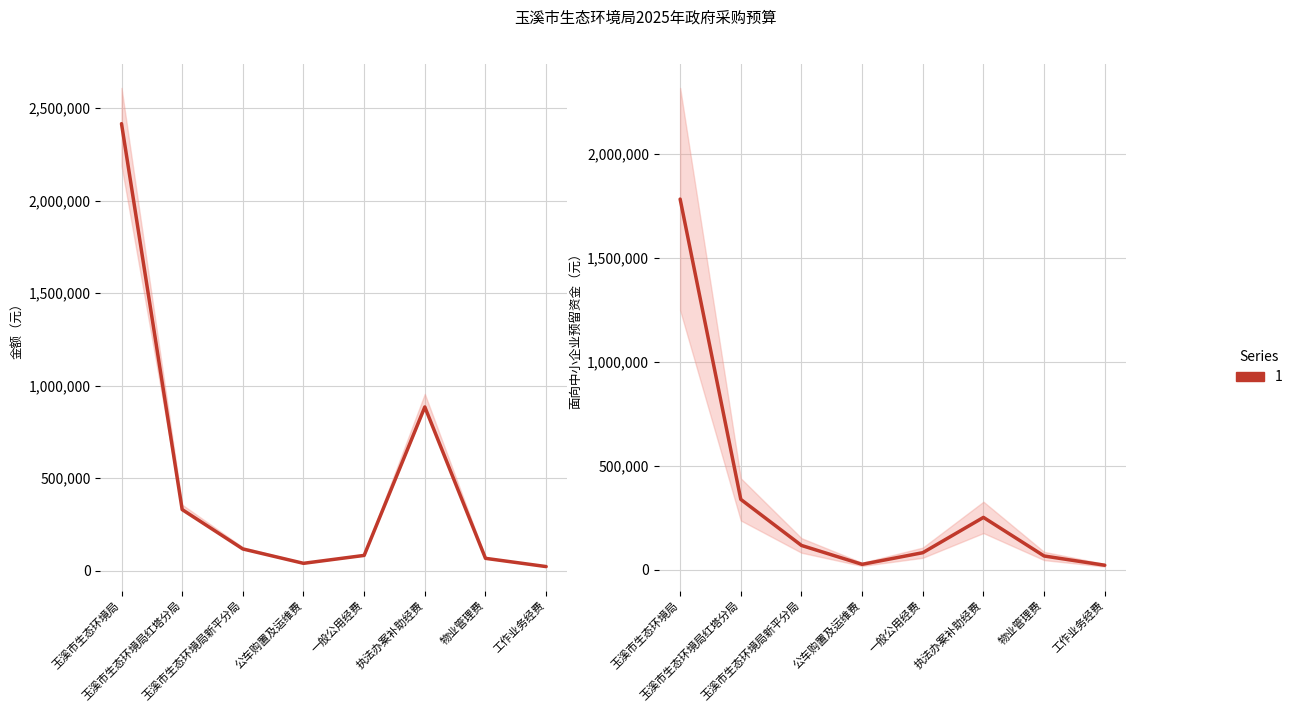

What is the total value across all series at 玉溪市生态环境局红塔分局?

667948.8